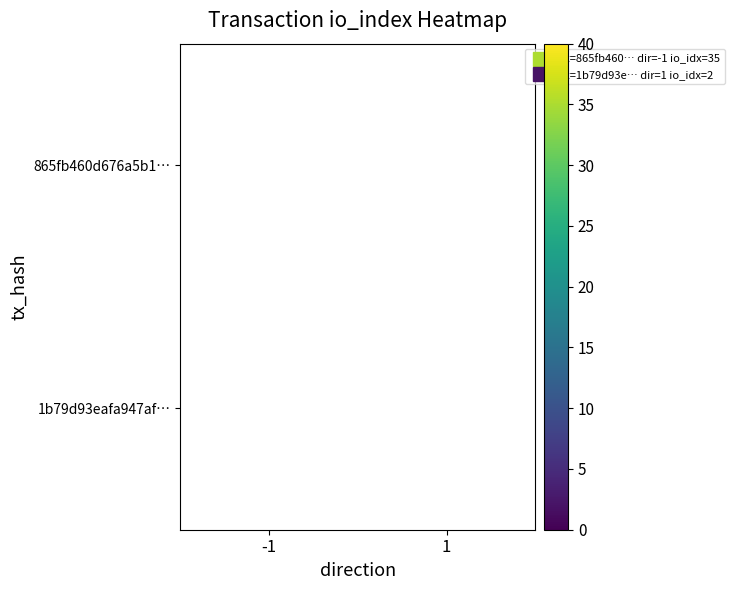

Which series has the widest spread of values?

865fb460d676a5b1…